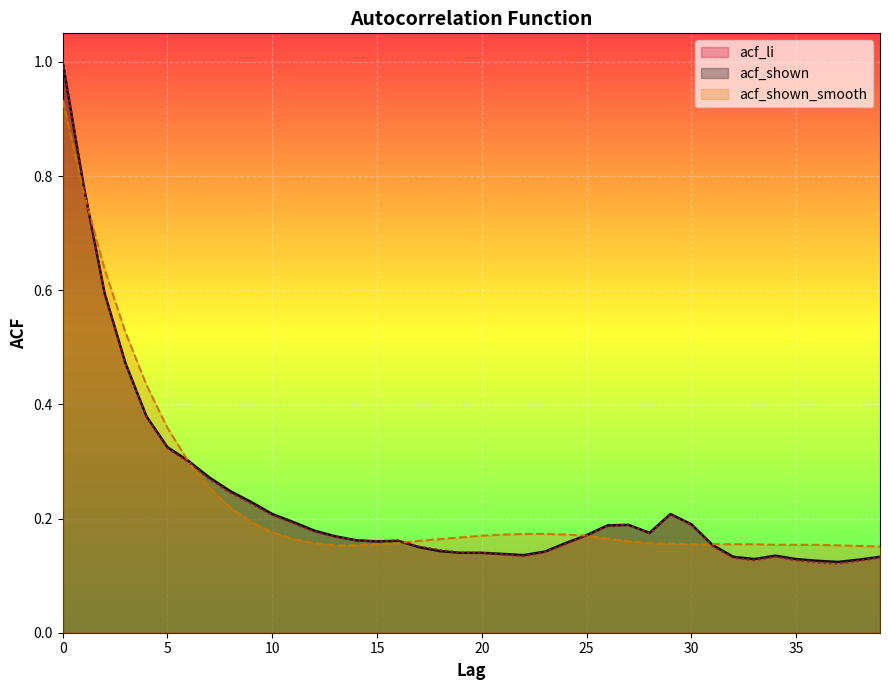

What is the value of the acf_shown_smooth point at the 37th from the left?

0.2